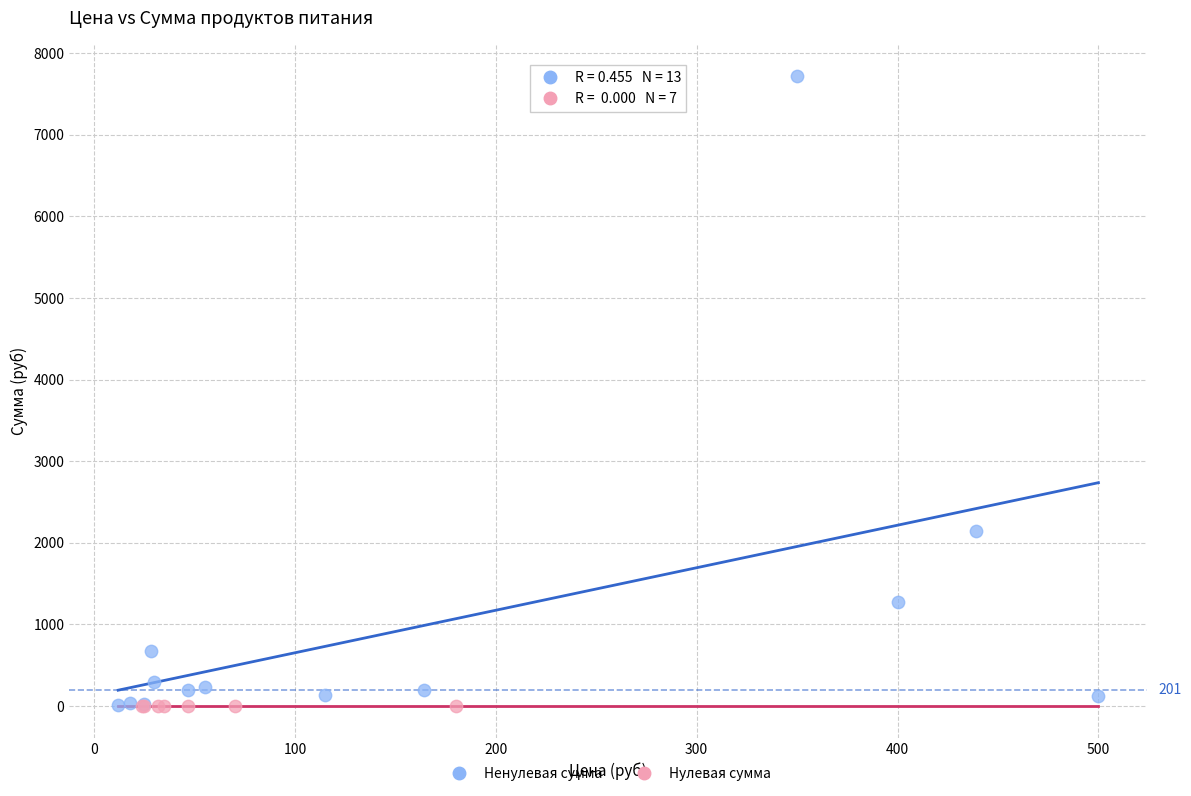

Which series reaches the maximum Y coordinate?

Ненулевая сумма